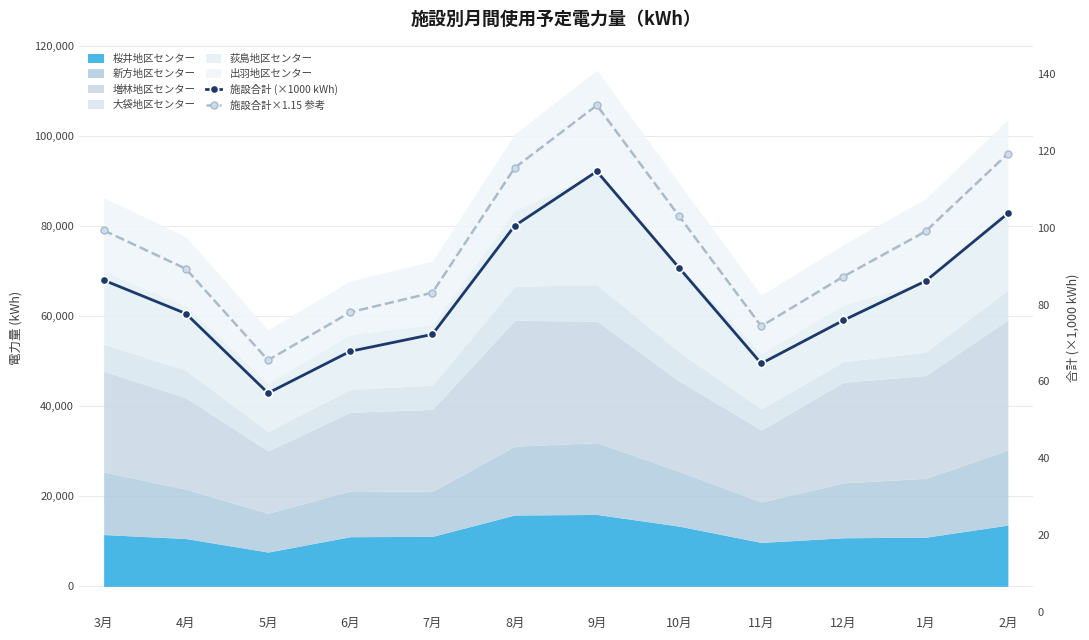

Count the number of categories in the chart.

12